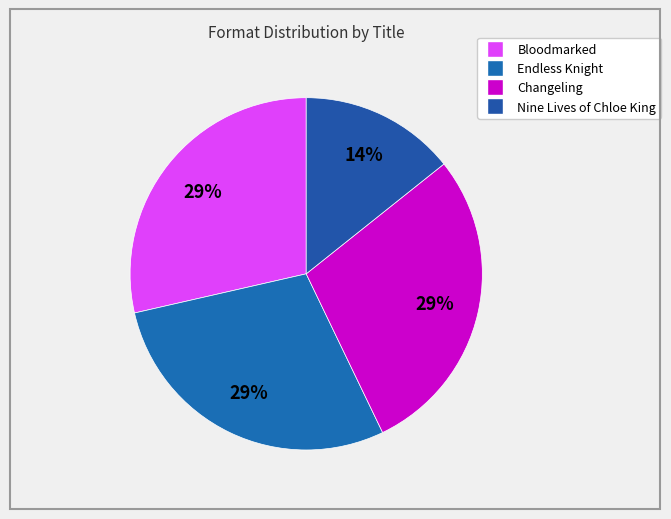

Which slice is the smallest?

Nine Lives of Chloe King